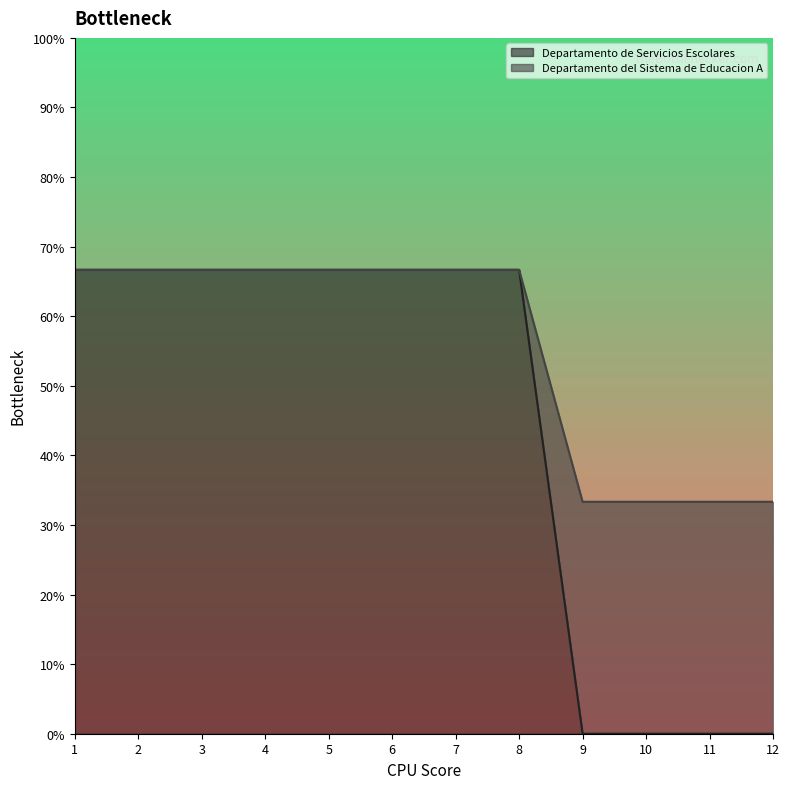

Which series has the largest total across all categories?

Departamento del Sistema de Educacion A